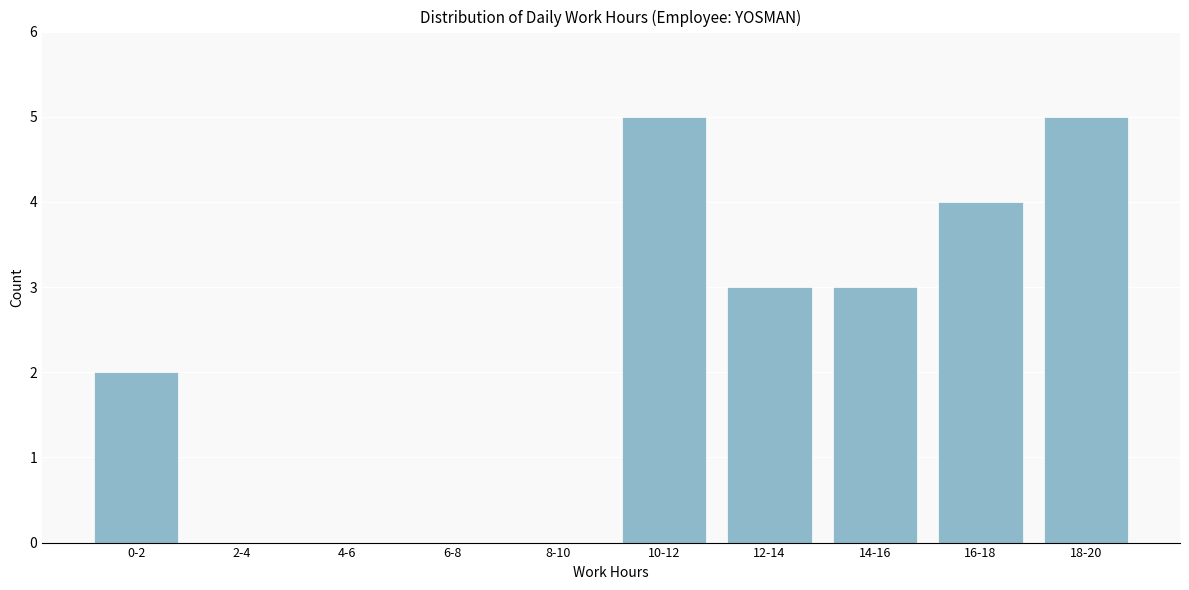

Reading right to left, extract all data points from this chart.

18-20=5	16-18=4	14-16=3	12-14=3	10-12=5	8-10=0	6-8=0	4-6=0	2-4=0	0-2=2